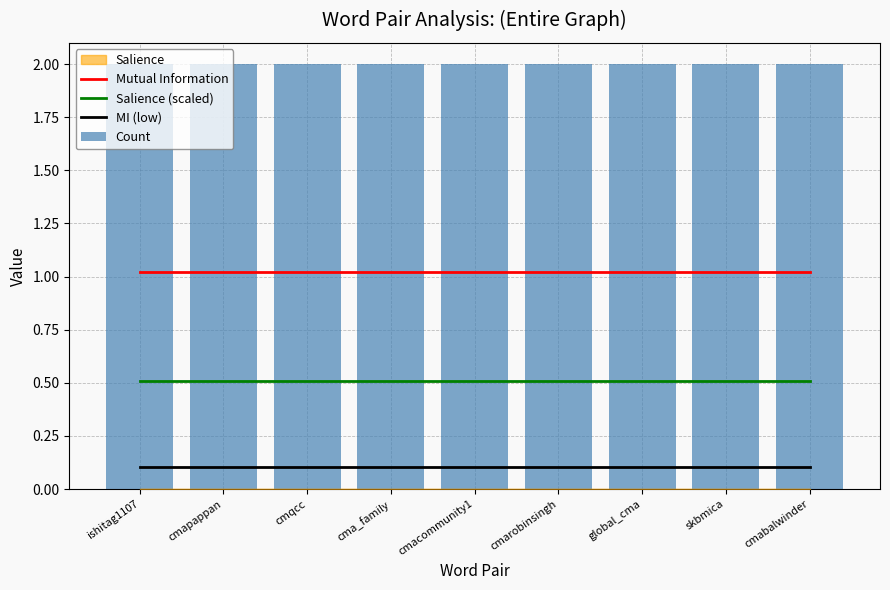

What is the spread (max minus min) of values at ishitag1107?

1.9